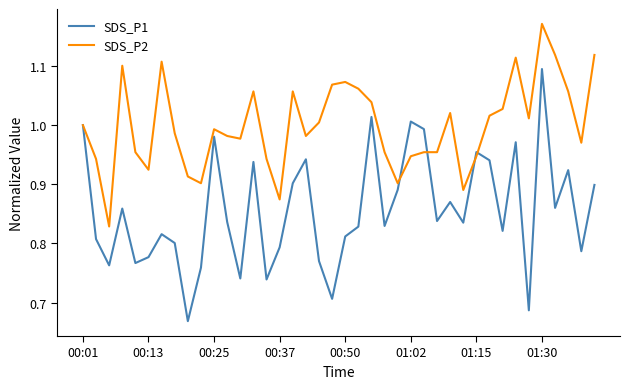

How many lines are shown in the chart?

2